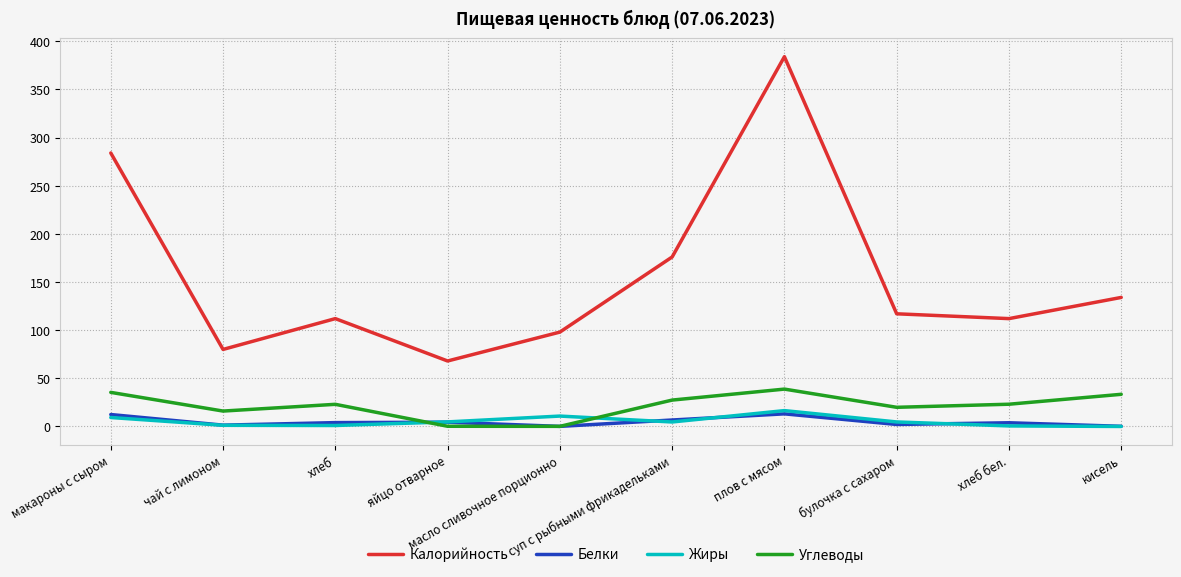

What is the sum of the Углеводы values at яйцо отварное and хлеб?

23.2